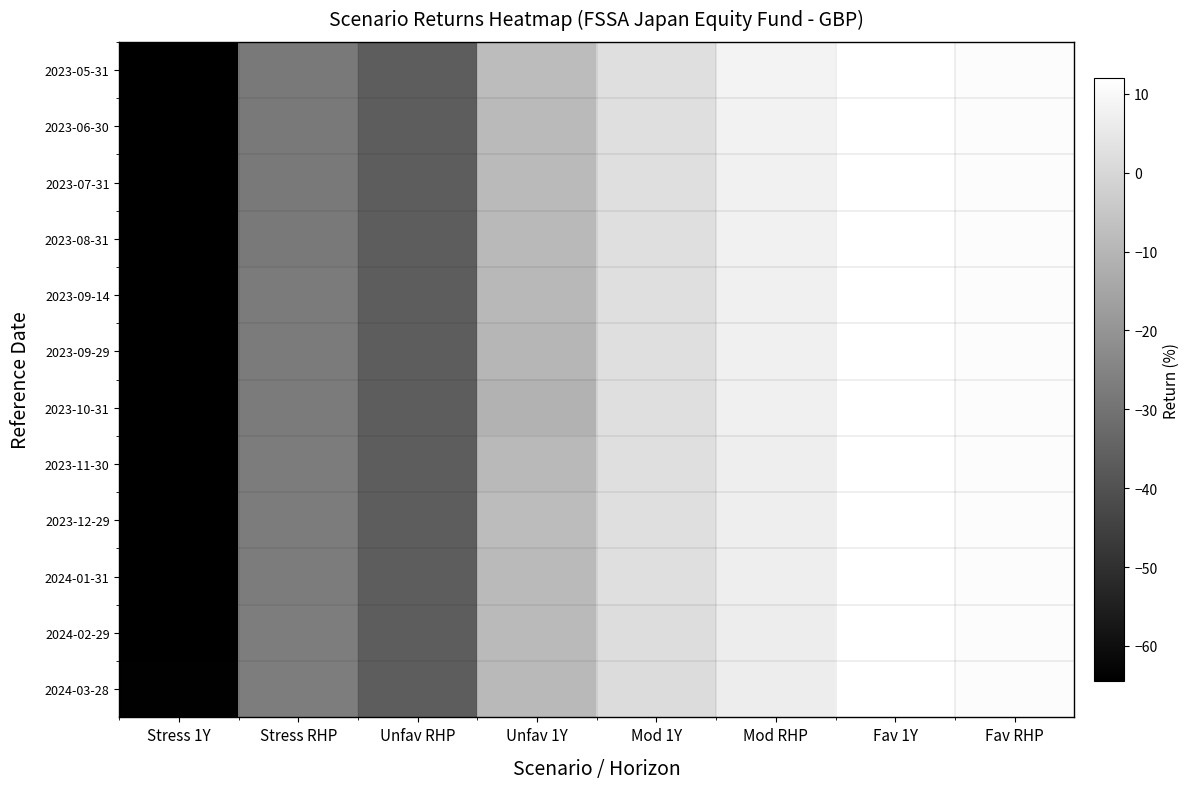

Which label corresponds to the smallest value in the chart?

Stress 1Y